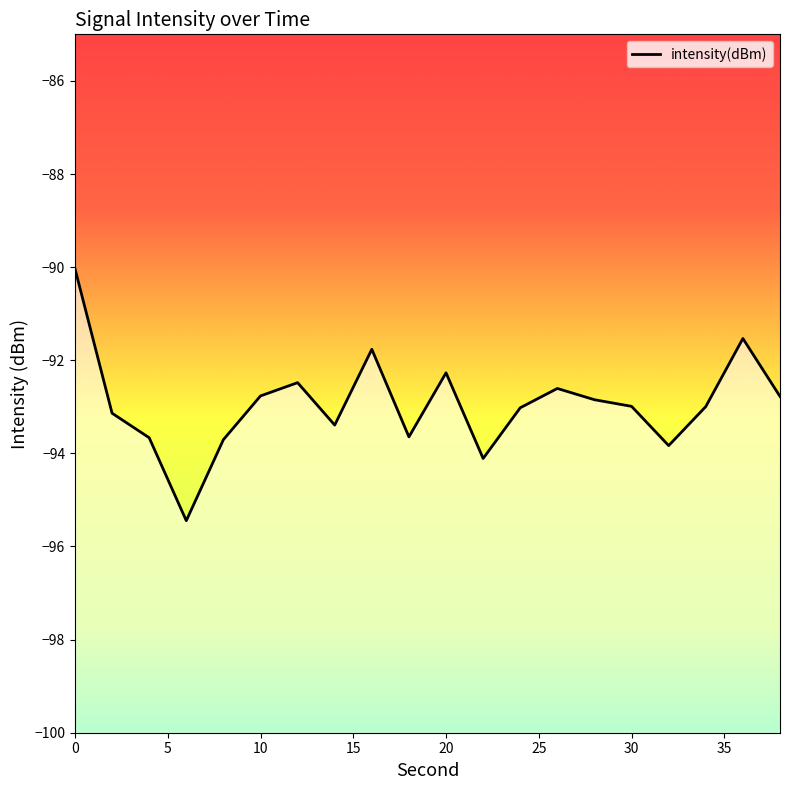

True or false: there are more than 1 points higher than both neighbors.

True